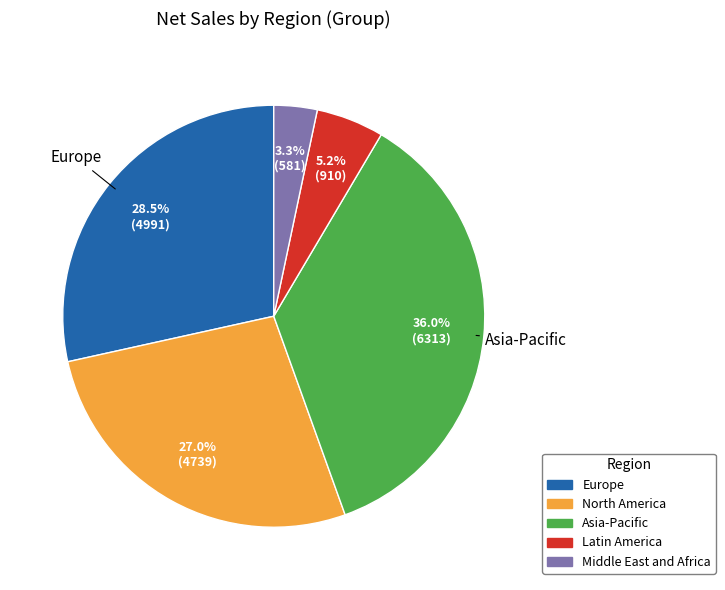

To the nearest percent, what is the difference between the largest and smallest slice percentages?

33%